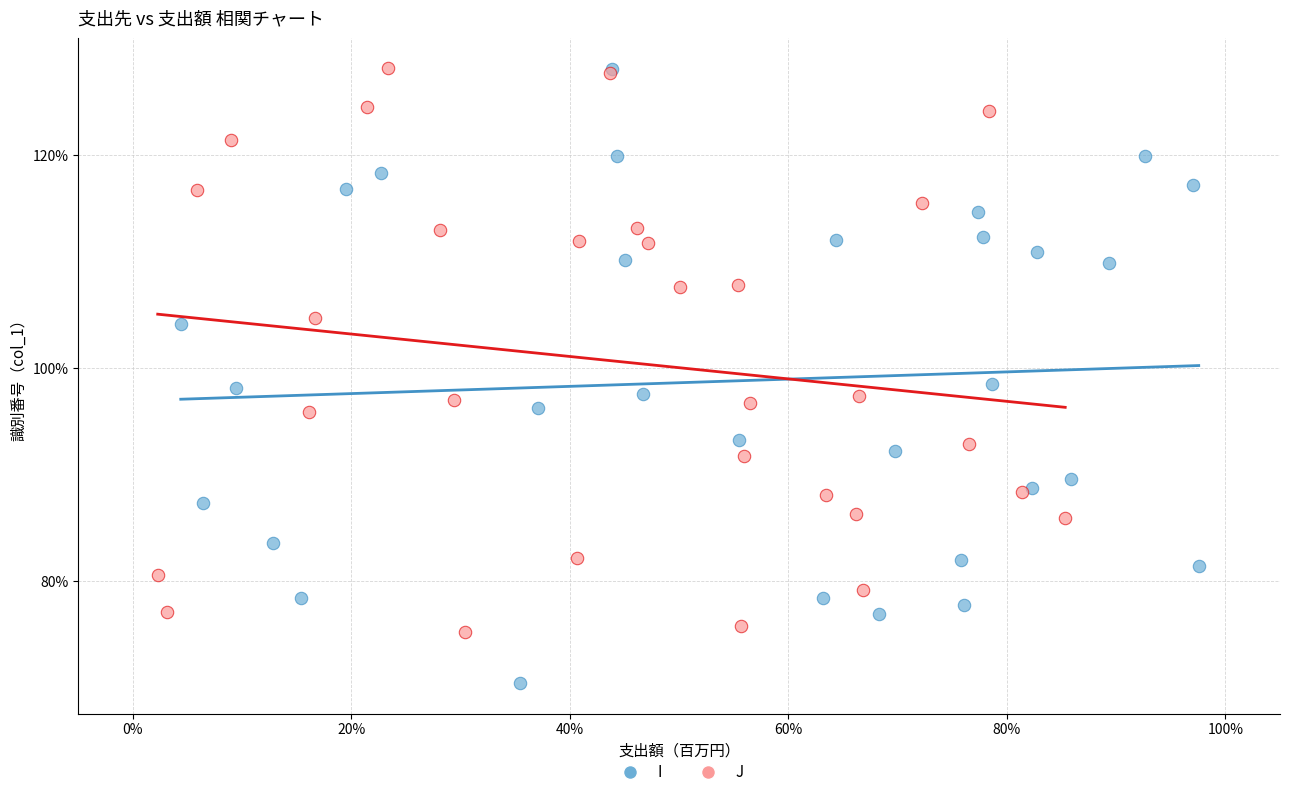

What are all the series names shown in the legend?

I, J